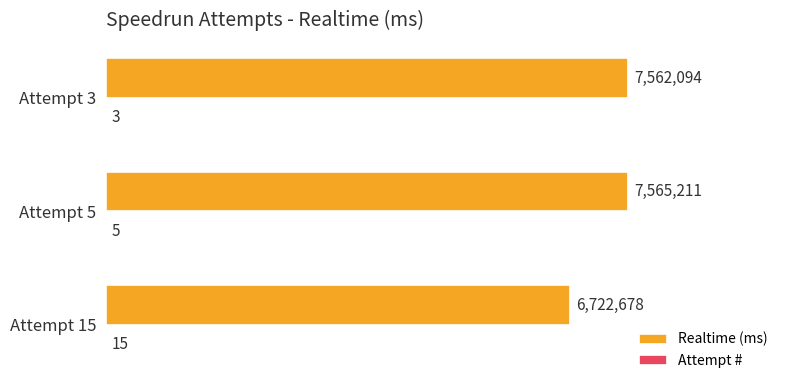

How many values in the Attempt # series exceed 5?

1